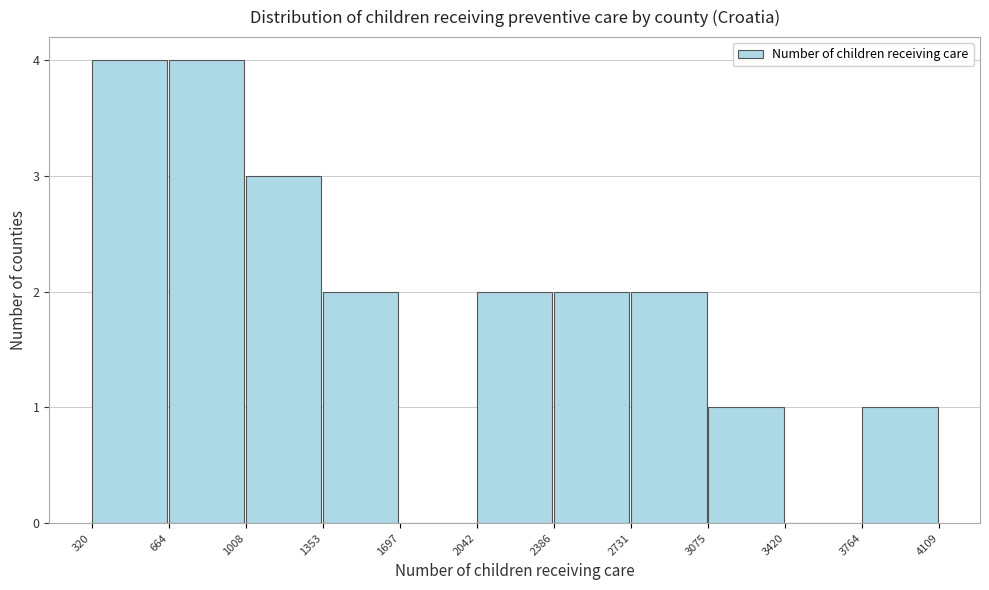

What is the height of the bar covering 2731 to 3075 on the x-axis? The values are not printed on the chart, so give them approximately, as read against the axis.

2